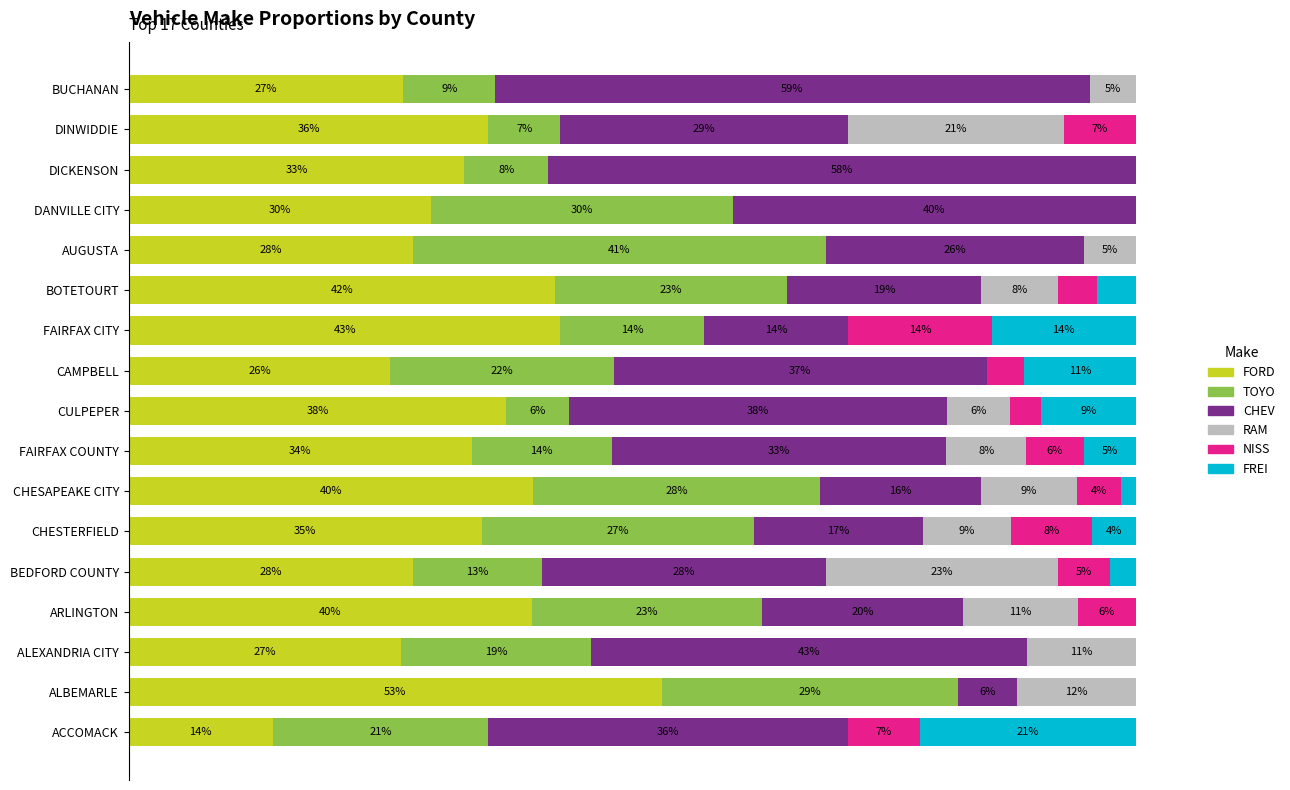

How many distinct data groups are displayed?

6